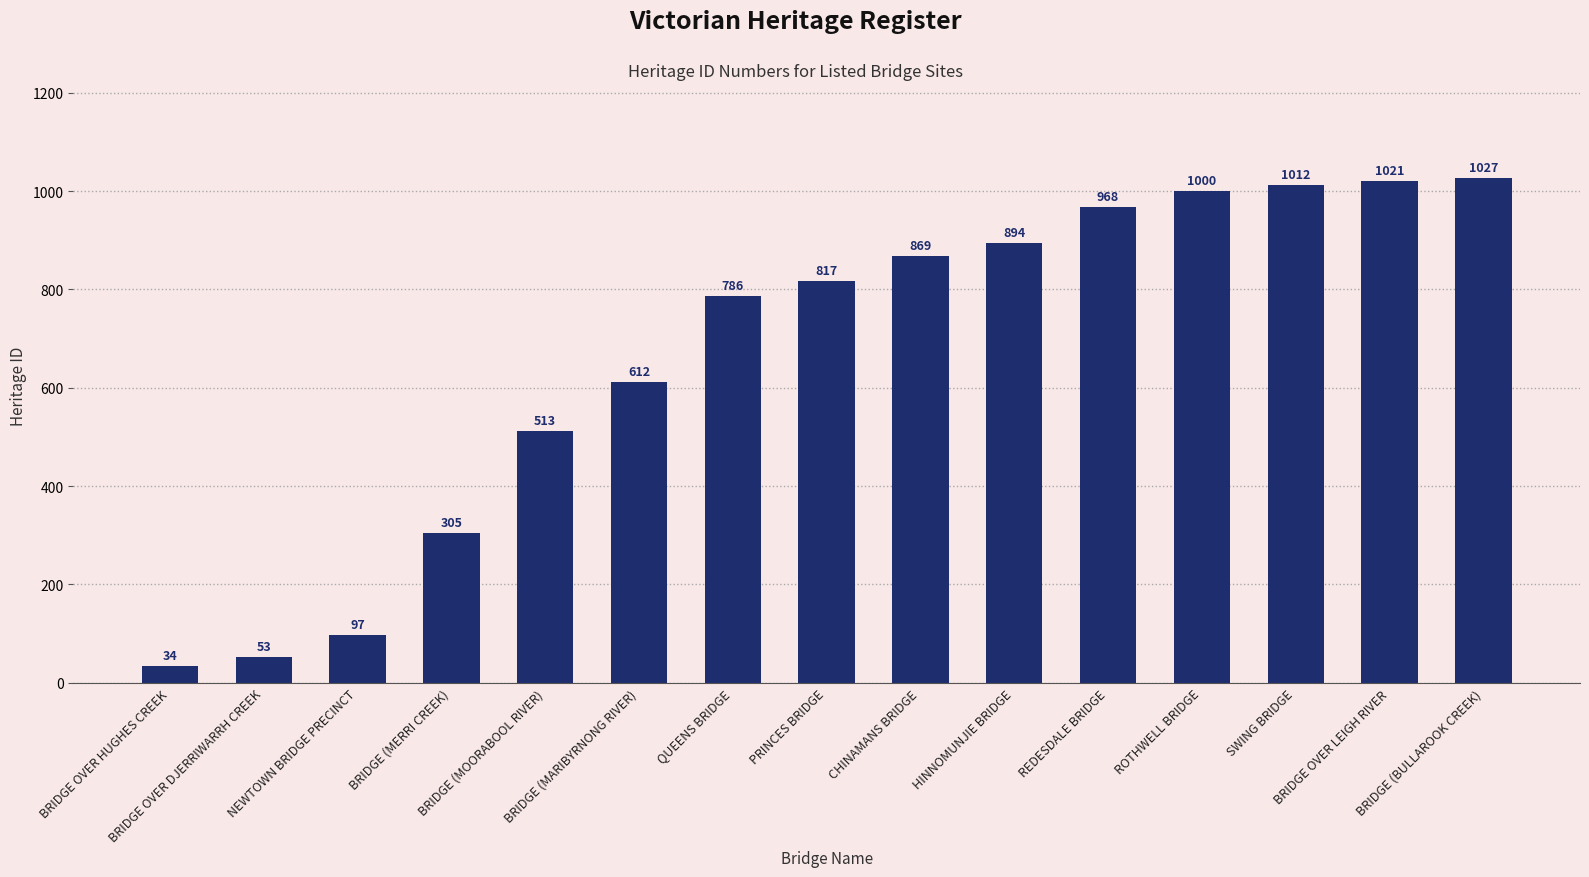

At which category does the chart reach its minimum across all series?

BRIDGE OVER HUGHES CREEK